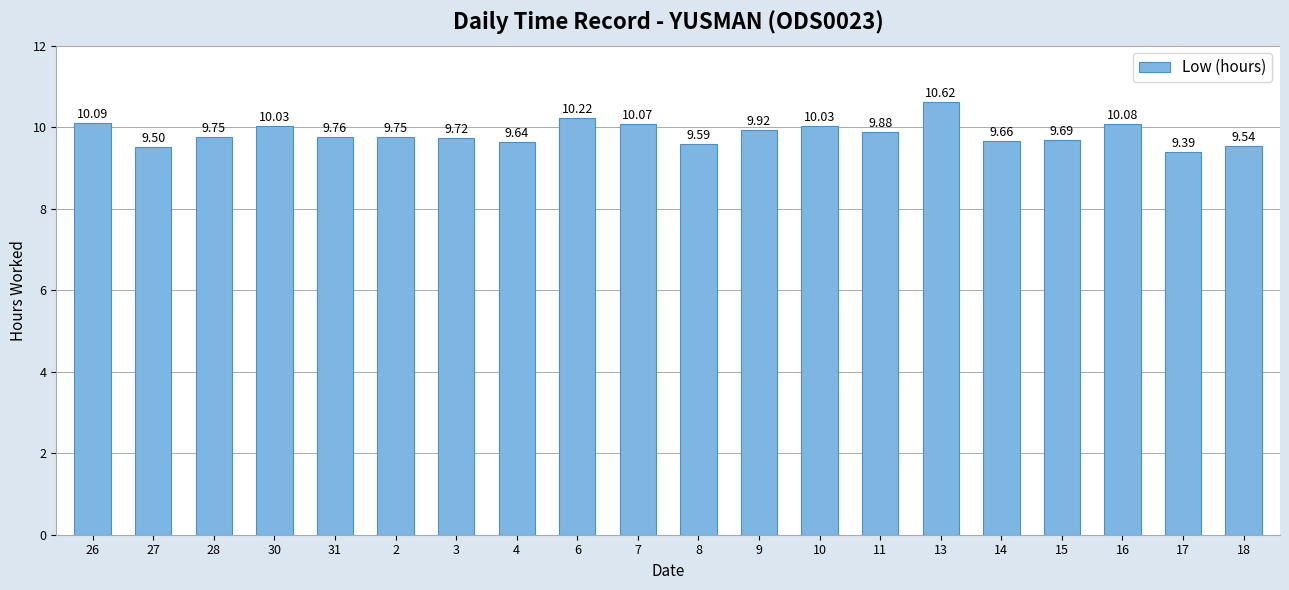

What is the minimum value shown in the chart?

9.4